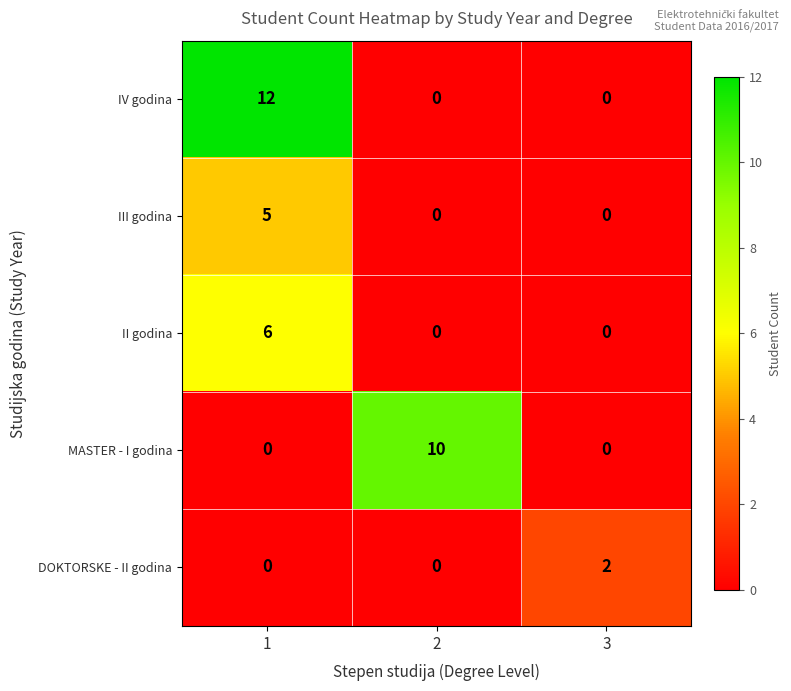

How many series are shown in this chart?

5